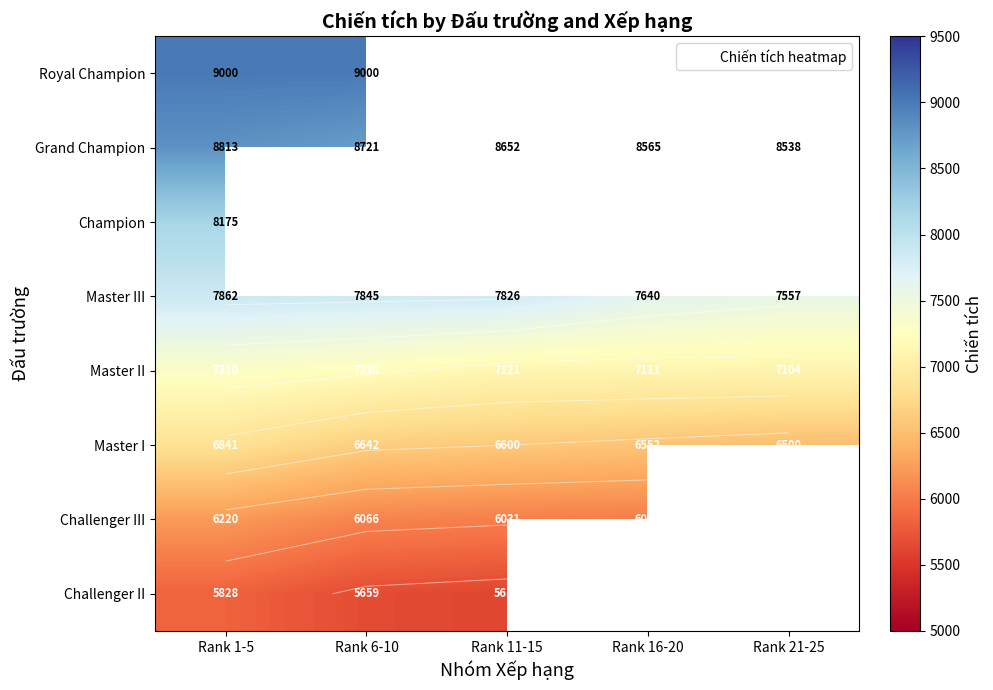

At which category does the chart reach its peak across all series?

Rank 1-5